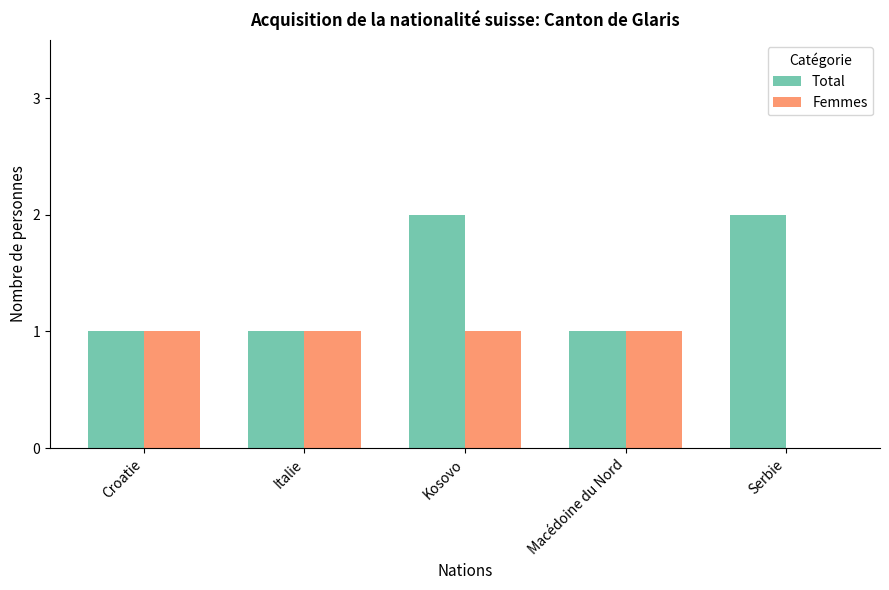

The Total series shows 0 at Croatie. True or false?

False